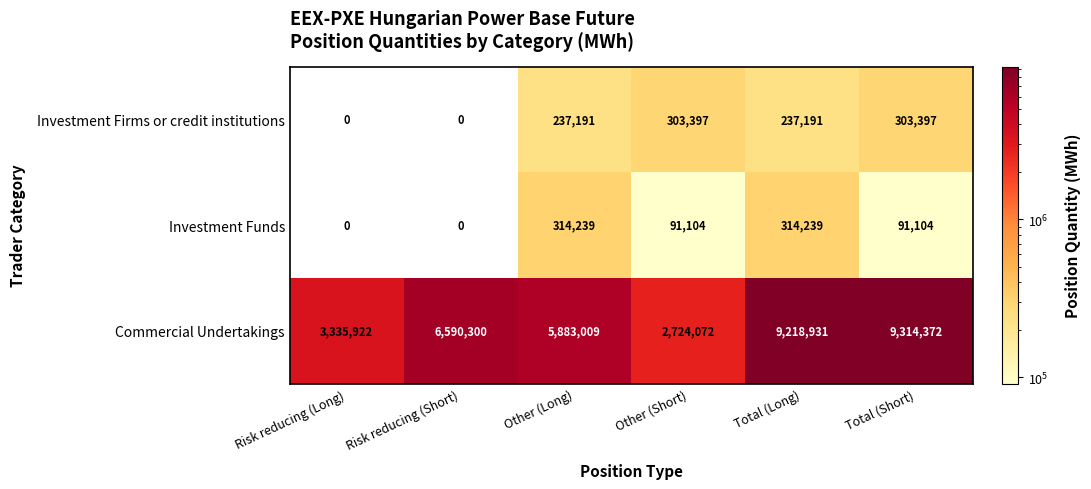

Reading left to right, list all the values displayed in this chart.

Investment Firms or credit institutions: 0	0	237191	303397	237191	303397
Investment Funds: 0	0	314239	91104	314239	91104
Commercial Undertakings: 3335922	6590300	5883009	2724072	9218931	9314372